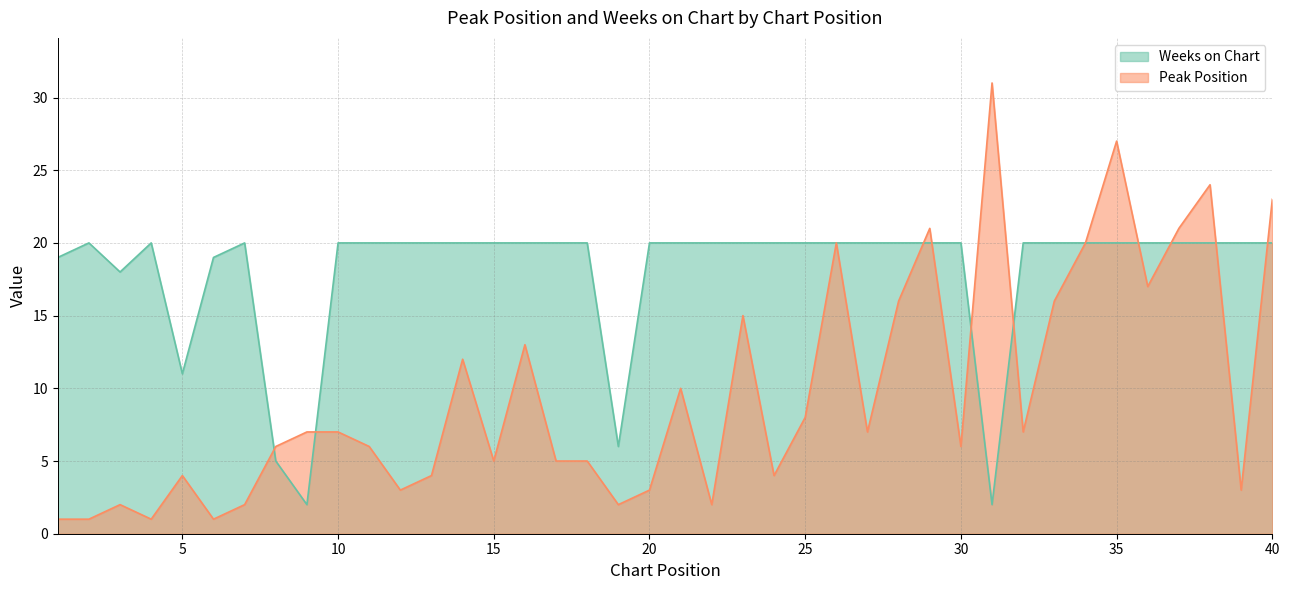

Rank the categories by Peak Position value from lowest to highest.

1, 2, 4, 6, 3, 7, 19, 22, 12, 20, 39, 5, 13, 24, 15, 17, 18, 8, 11, 30, 9, 10, 27, 32, 25, 21, 14, 16, 23, 28, 33, 36, 26, 34, 29, 37, 40, 38, 35, 31